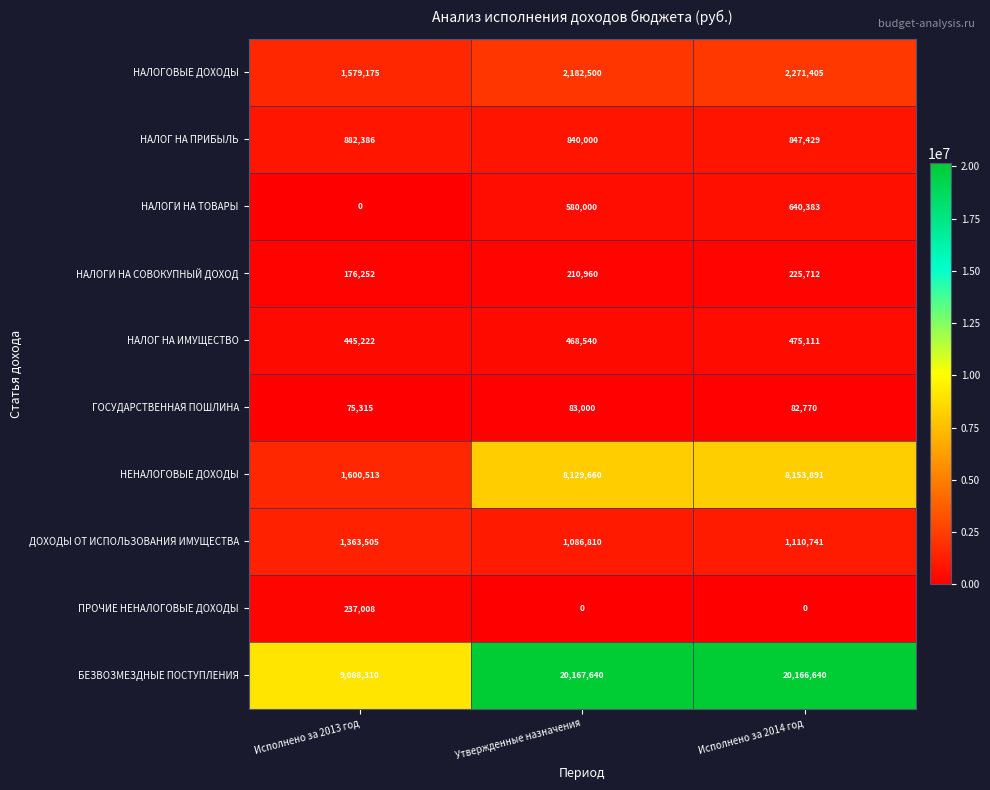

Reading left to right, transcribe all the data shown in this chart.

НАЛОГОВЫЕ ДОХОДЫ: 1579175	2182500	2271405
НАЛОГ НА ПРИБЫЛЬ: 882386	840000	847429
НАЛОГИ НА ТОВАРЫ: 0	580000	640383
НАЛОГИ НА СОВОКУПНЫЙ ДОХОД: 176252	210960	225712
НАЛОГ НА ИМУЩЕСТВО: 445222	468540	475111
ГОСУДАРСТВЕННАЯ ПОШЛИНА: 75315	83000	82770
НЕНАЛОГОВЫЕ ДОХОДЫ: 1600513	8129660	8153891
ДОХОДЫ ОТ ИСПОЛЬЗОВАНИЯ ИМУЩЕСТВА: 1363505	1086810	1110741
ПРОЧИЕ НЕНАЛОГОВЫЕ ДОХОДЫ: 237008	0	0
БЕЗВОЗМЕЗДНЫЕ ПОСТУПЛЕНИЯ: 9088310	20167640	20166640